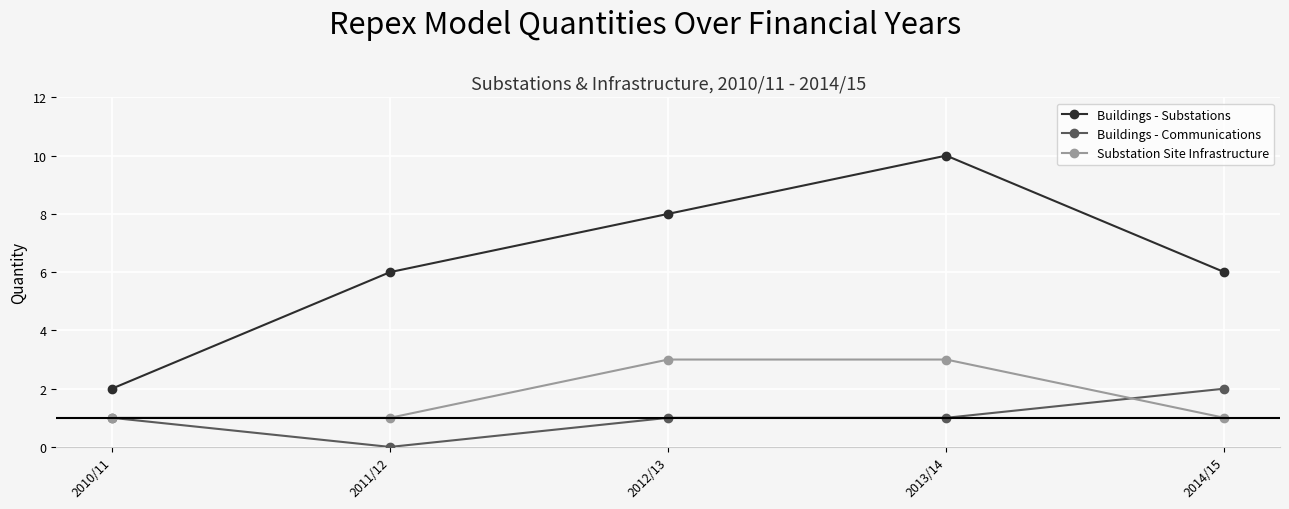

True or false: Buildings - Substations has a value of 8 at 2012/13.

True